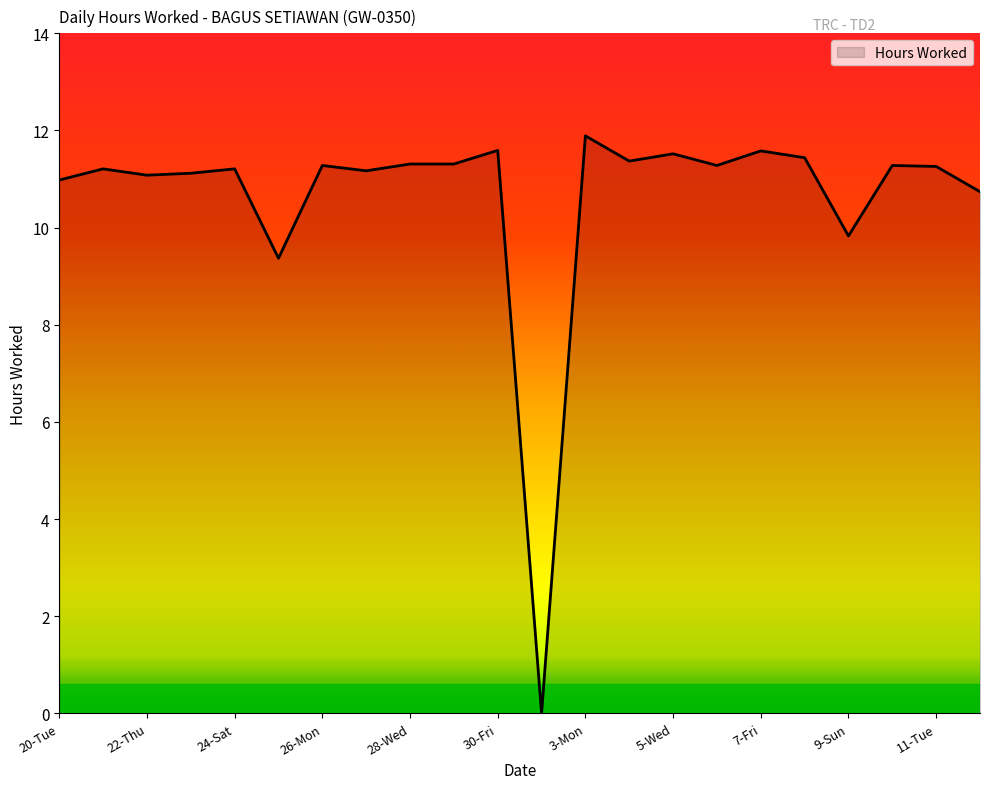

What is the greatest value displayed?

11.9